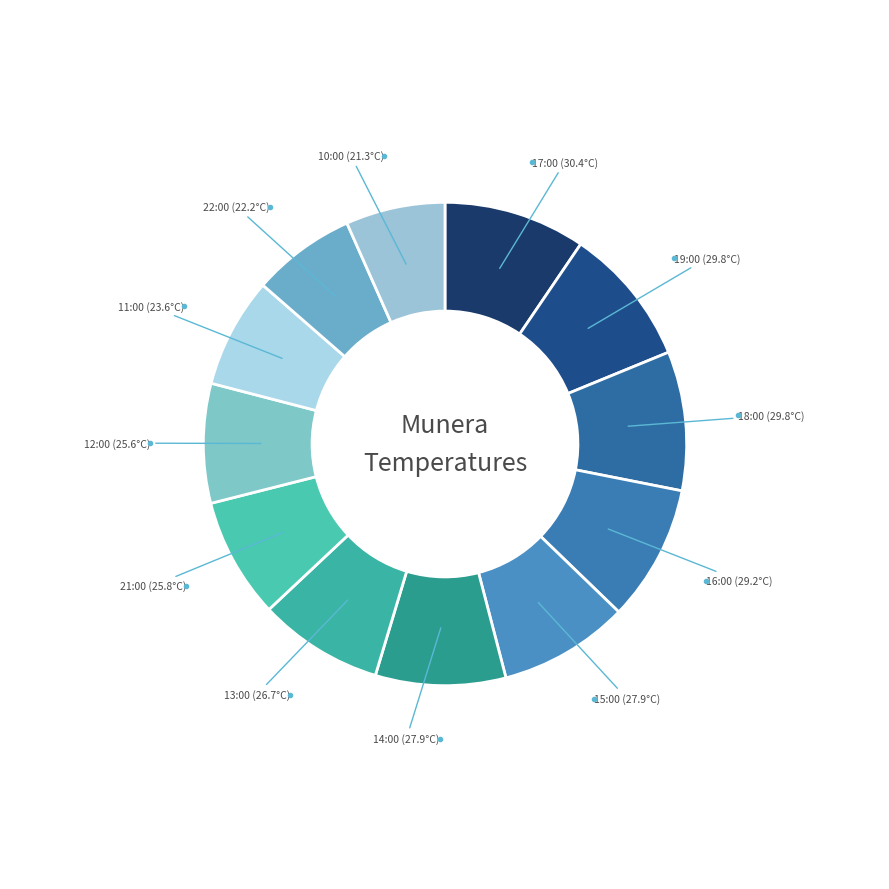

How many segments does this pie chart have?

12